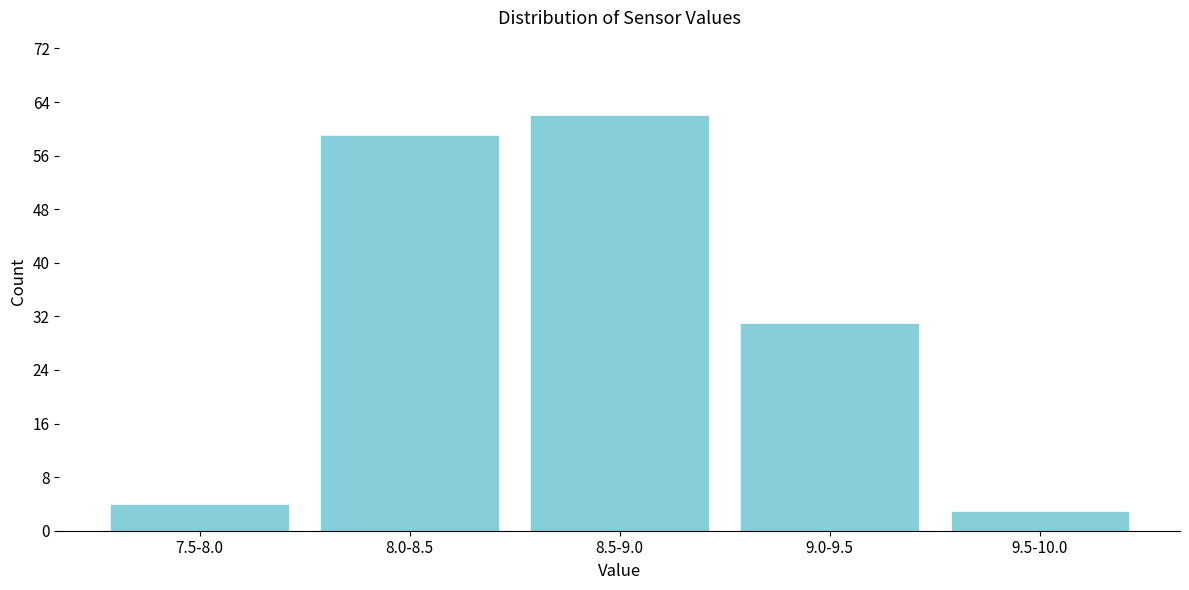

Reading left to right, extract all data points from this chart.

4	59	62	31	3